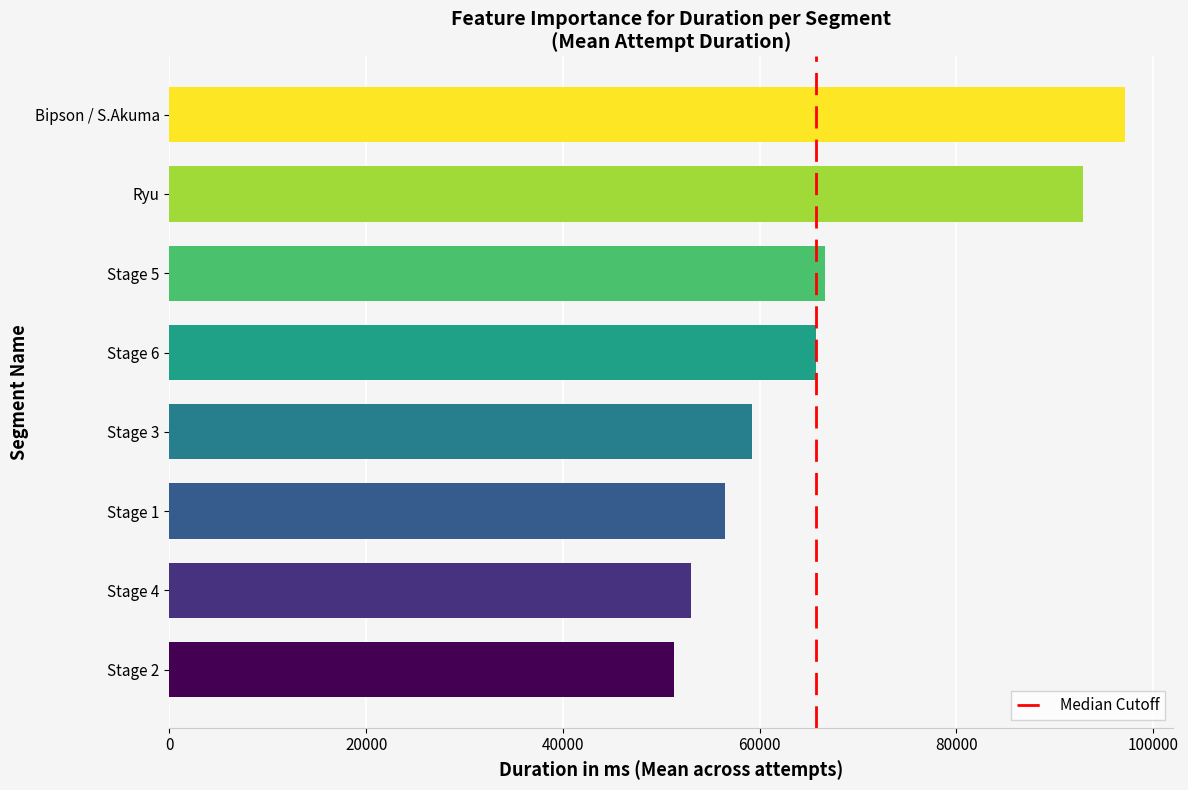

The value at Stage 1 is 56495.5. True or false?

True